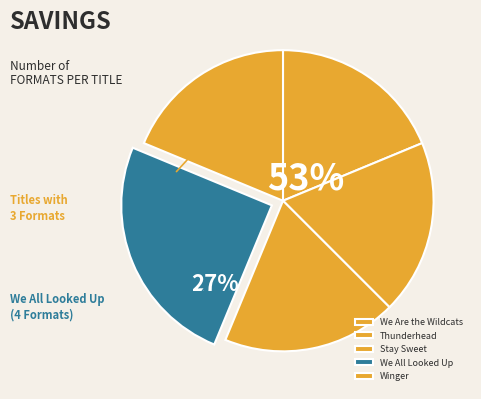

To the nearest percent, what is the combined percentage of We Are the Wildcats and Winger?

38%